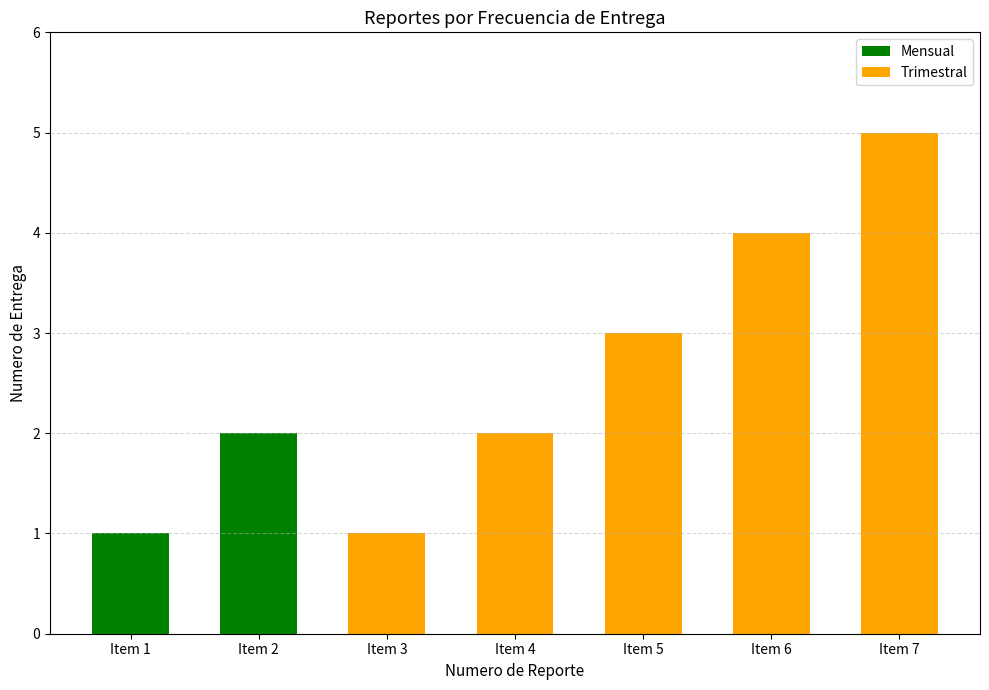

What are all the series names shown in the legend?

Mensual, Trimestral